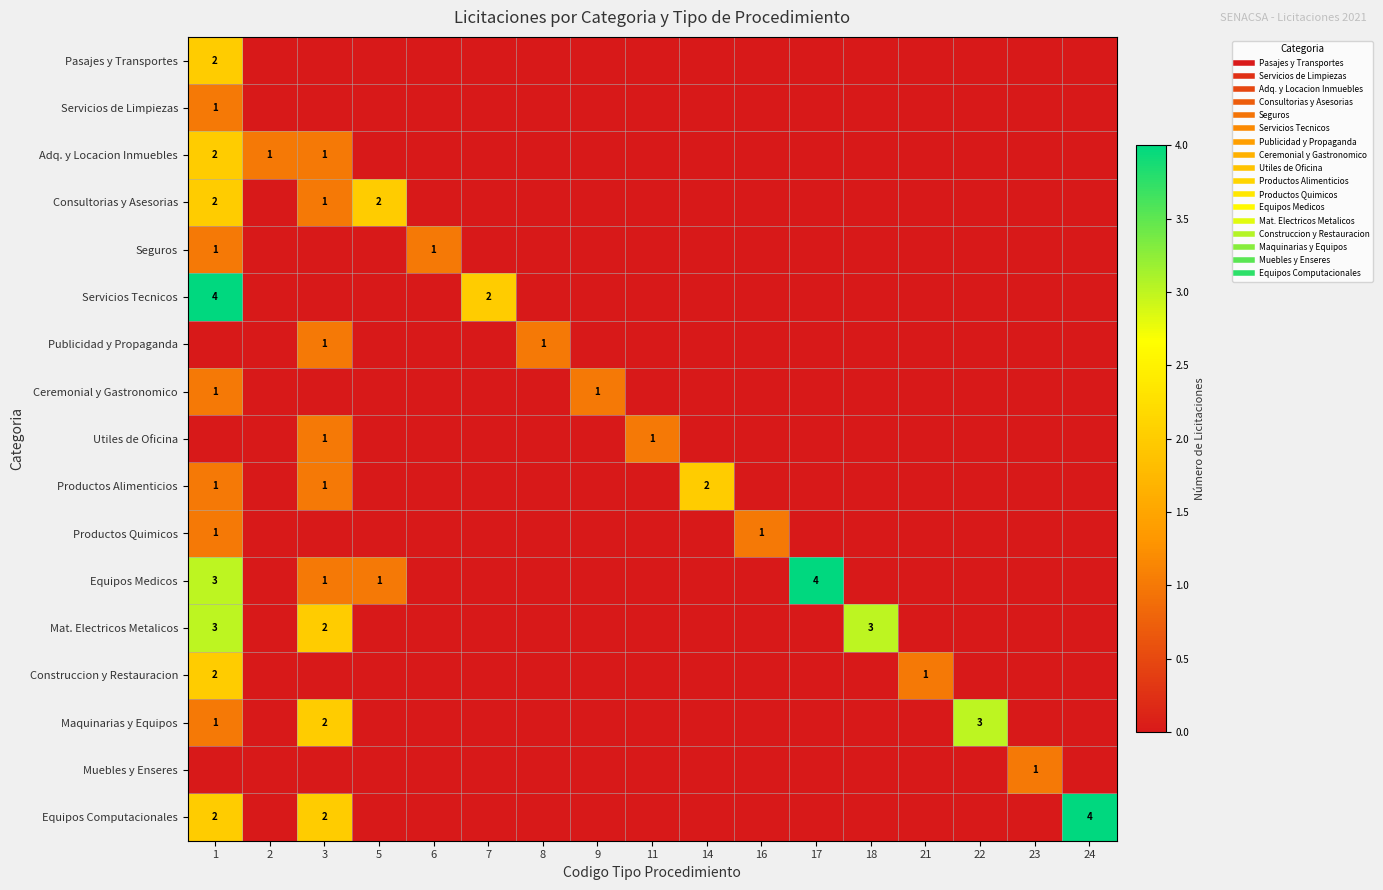

At how many categories does at least one series exceed 2?

5